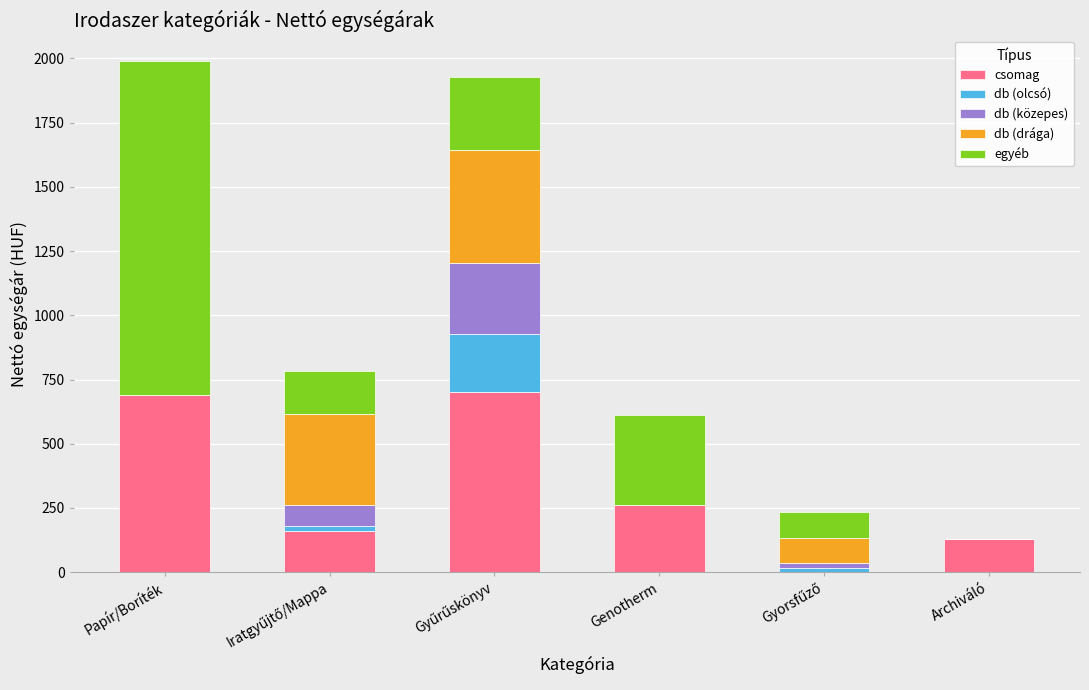

The value of csomag at Genotherm is 154.4. True or false?

False